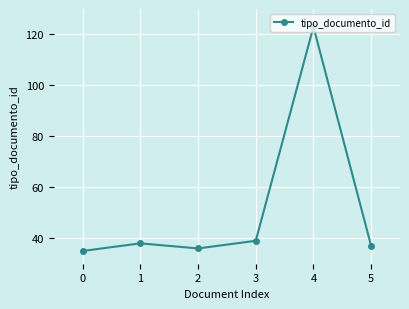

True or false: the data shows 23 at 3.

False